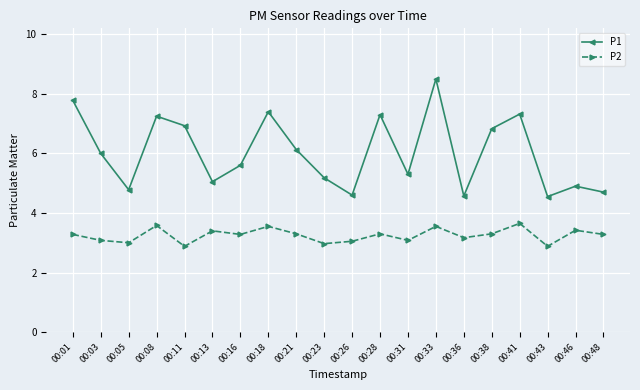

True or false: P1 has a value of 7.8 at 00:05.

False